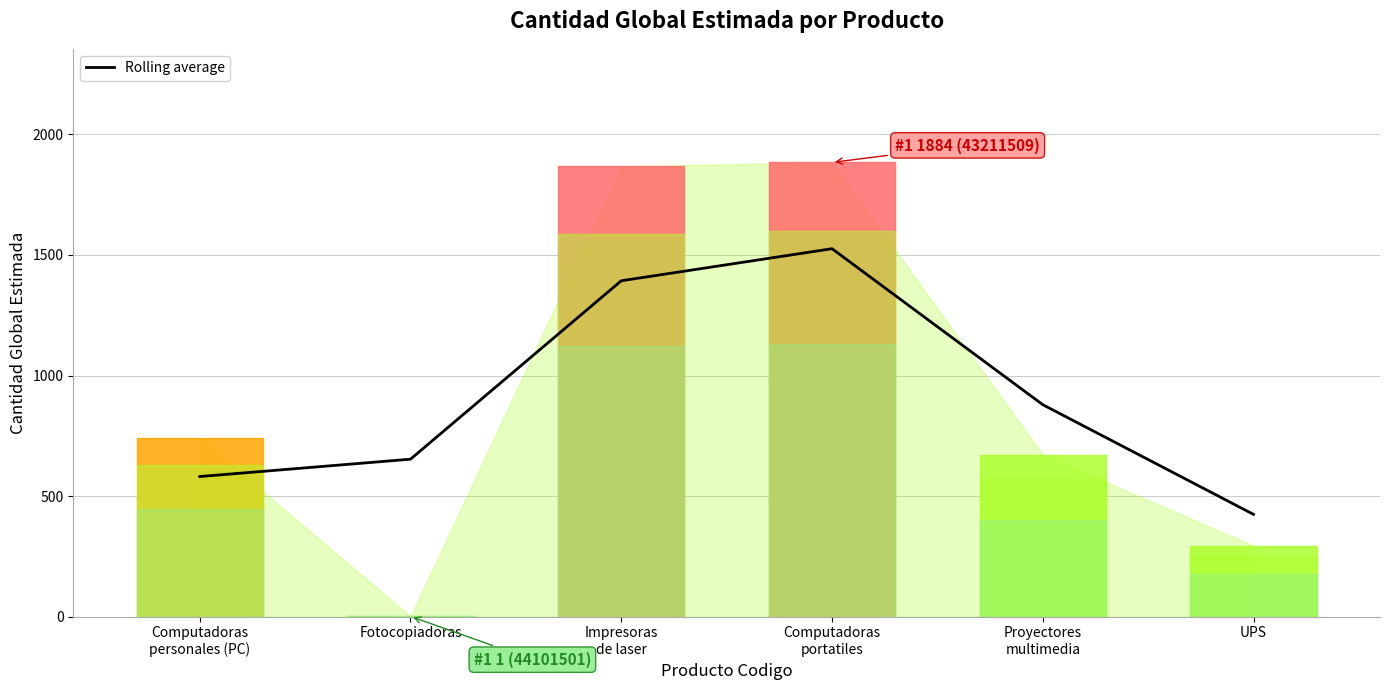

What is the difference between the values at Computadoras
portatiles and Fotocopiadoras?

873